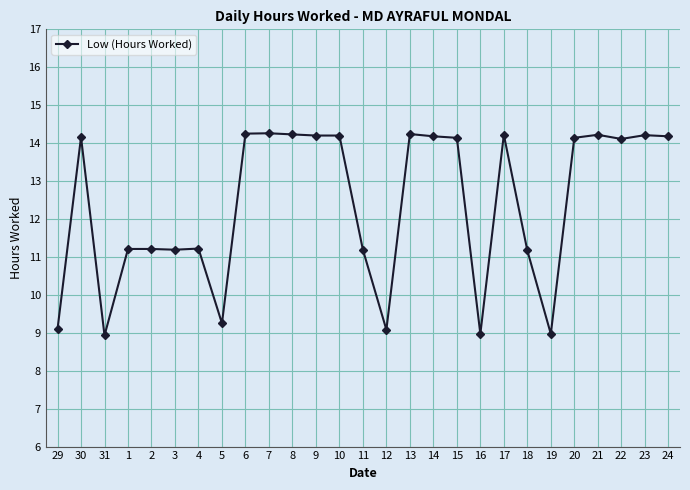

True or false: the data shows 24.6 at 17.

False